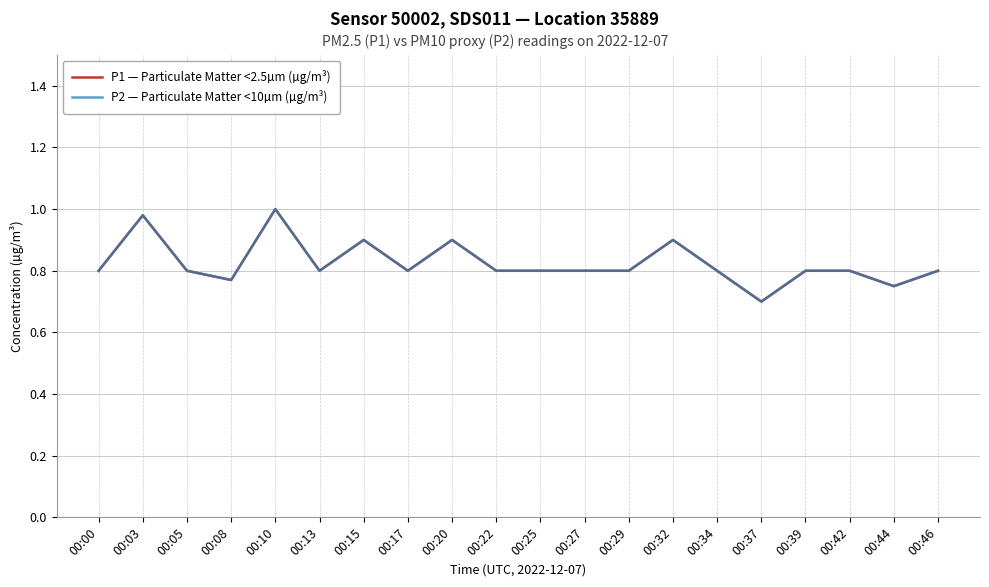

What is the total value across all series at 00:03?

2.0